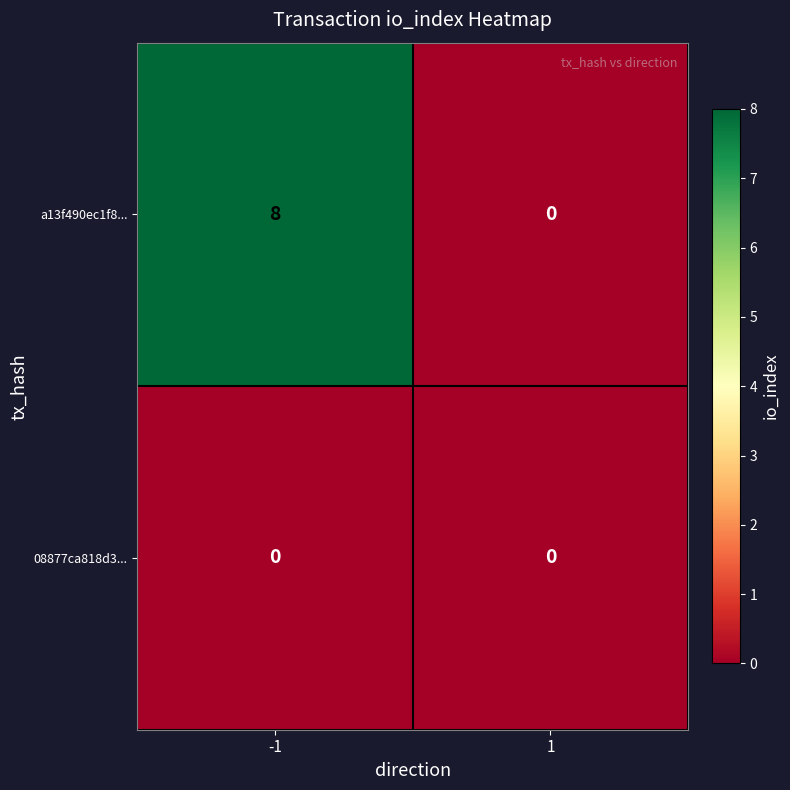

Reading right to left, extract all data points from this chart.

a13f490ec1f8...: 1=0	-1=8
08877ca818d3...: 1=0	-1=0